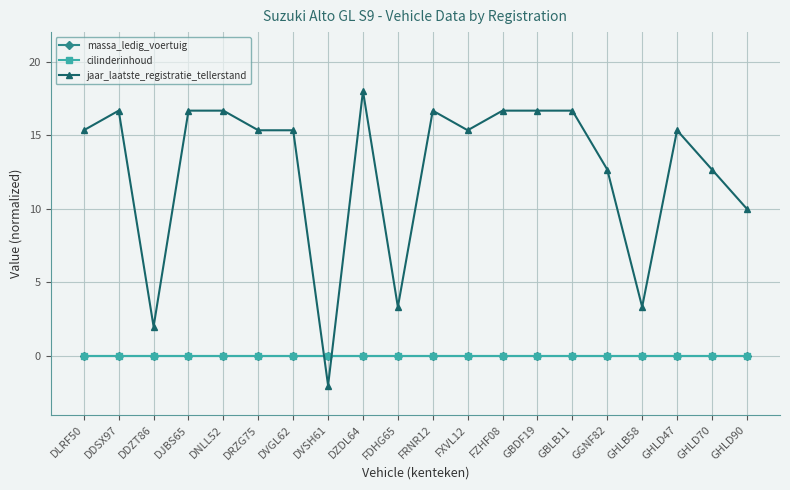

At which category does the chart reach its minimum across all series?

DVSH61